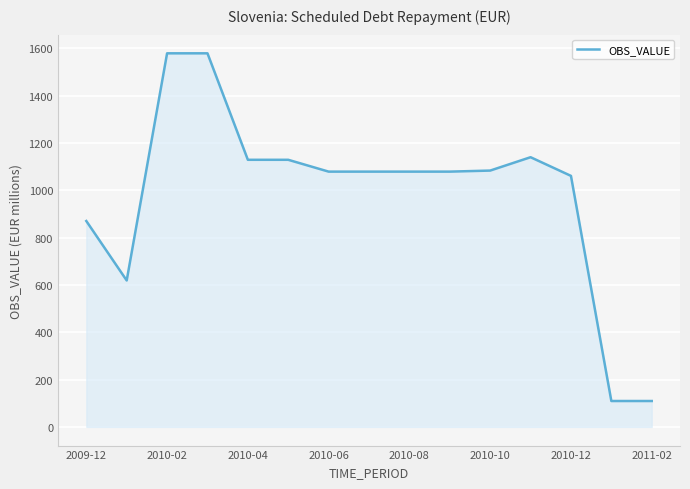

What is the smallest value displayed?

109.4